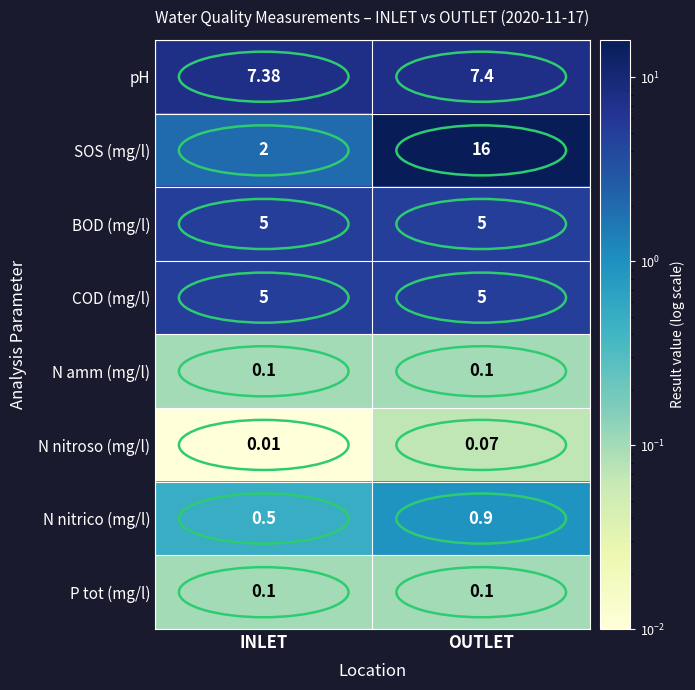

Which category has the highest value across all series?

OUTLET